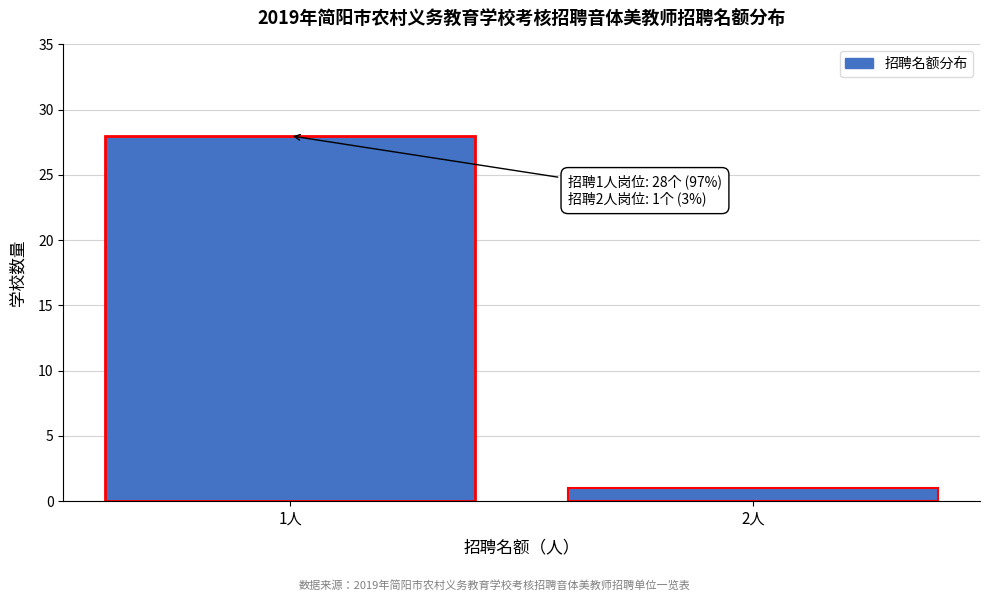

Reading left to right, extract all data points from this chart.

28	1